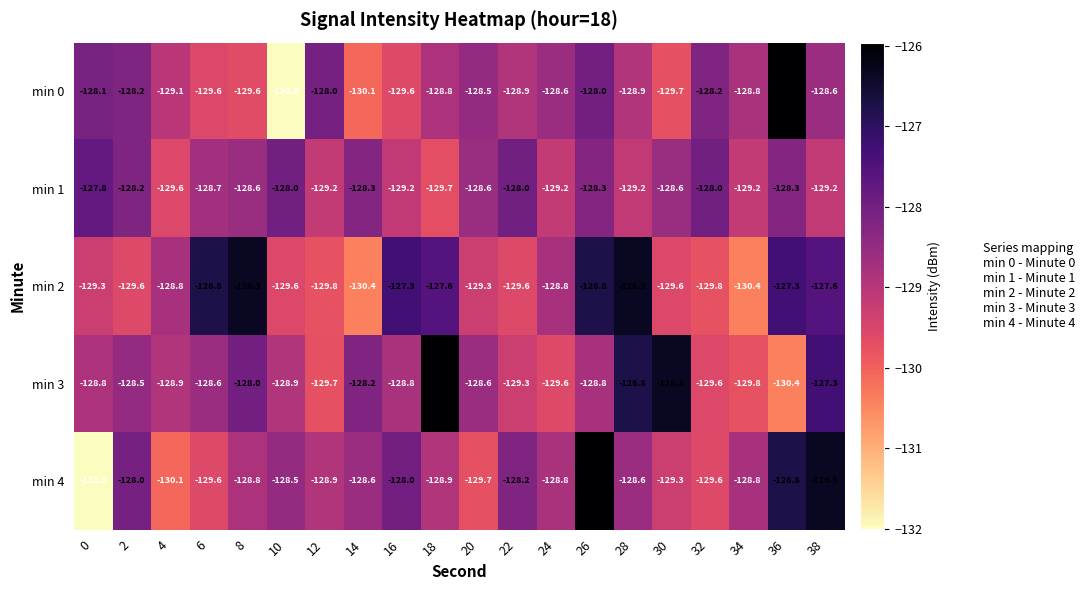

Which series changed the most between 6 and 36?

min 0